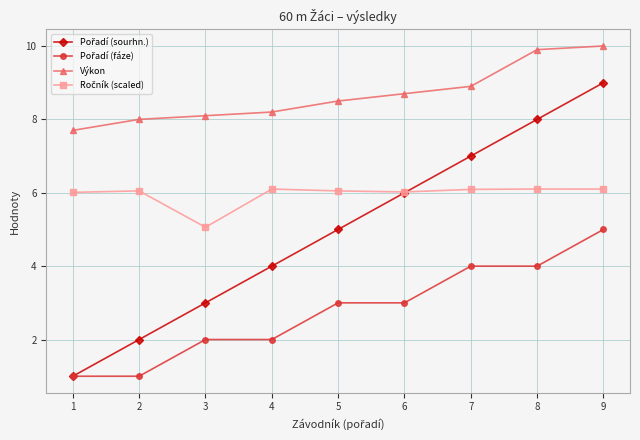

What is the value of the Výkon point at the 6th from the left?

8.7